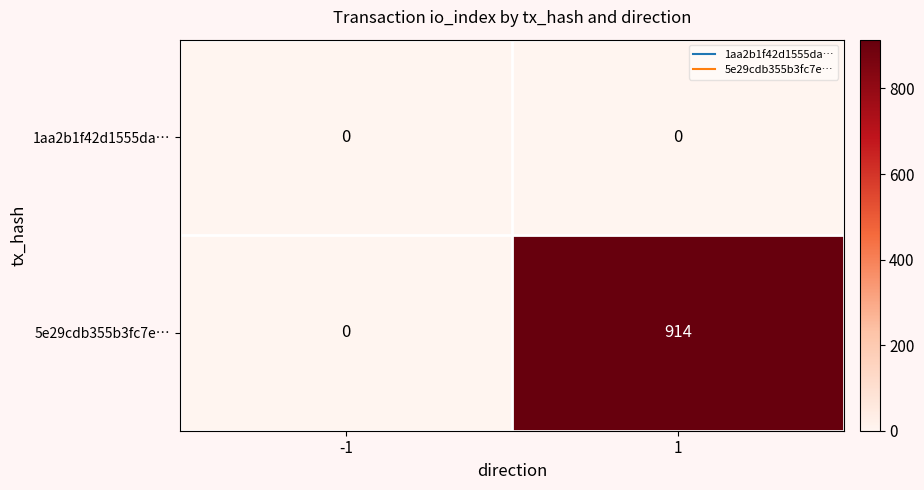

Which series has the widest spread of values?

5e29cdb355b3fc7e…